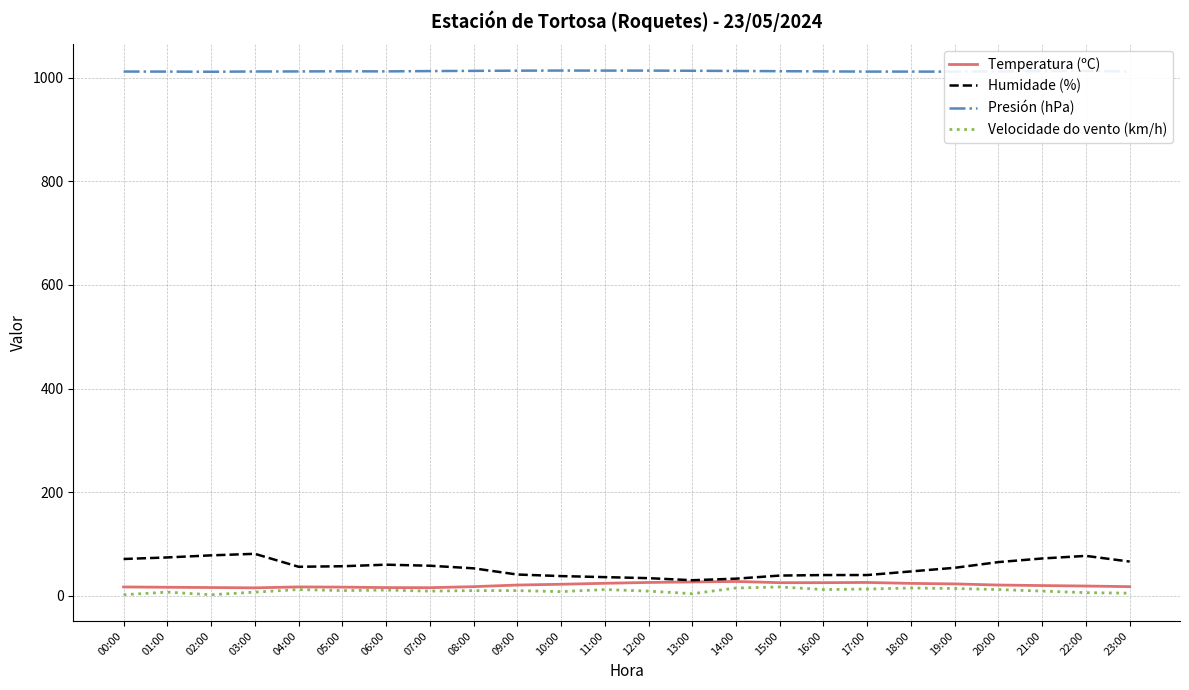

What is the greatest value displayed?

1013.9